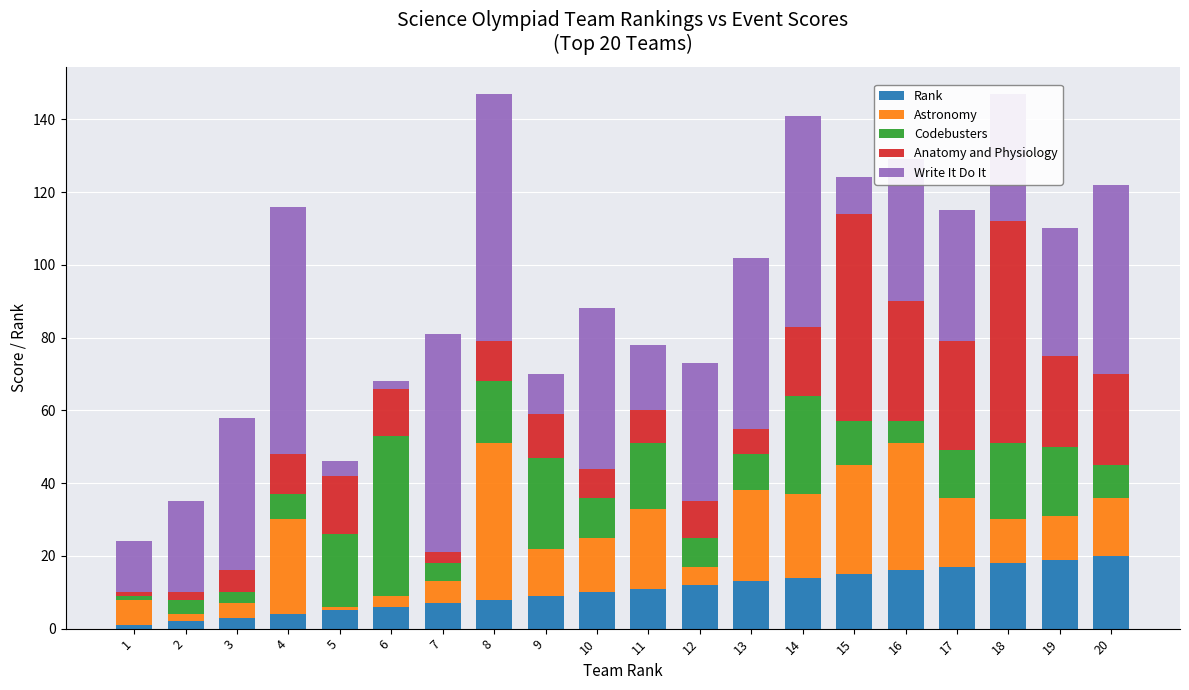

The Rank series shows 13 at 8. True or false?

False